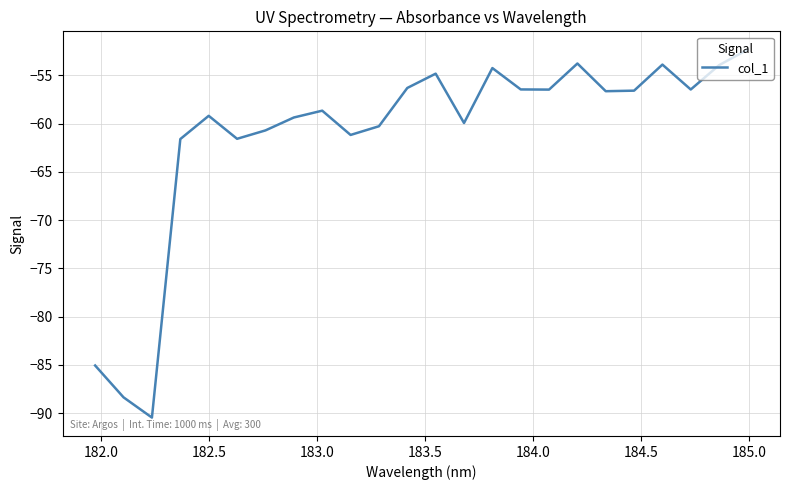

What is the difference between the maximum and minimum values?

38.1